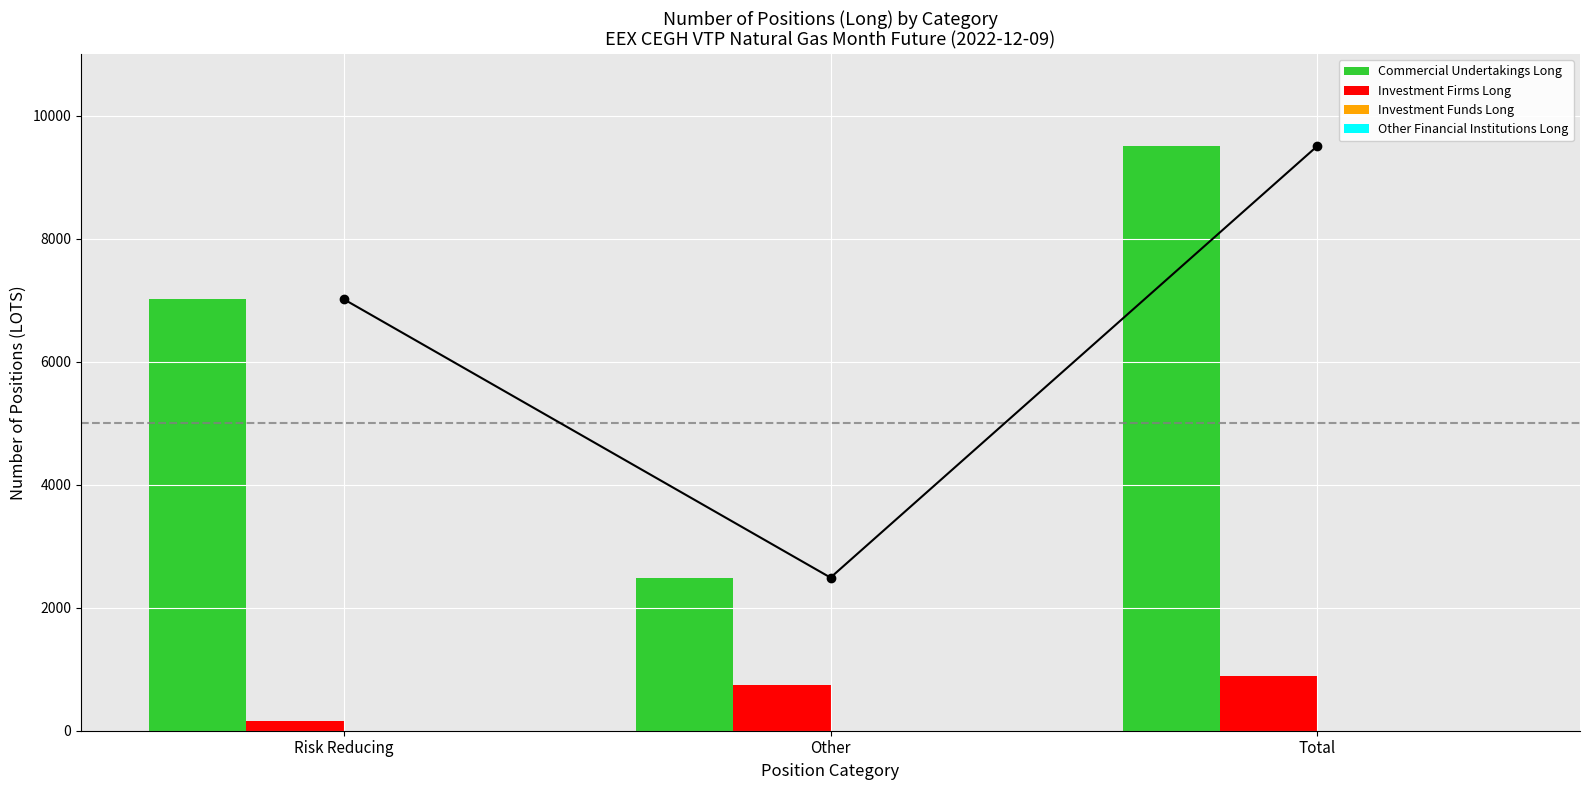

Reading left to right, list all the values displayed in this chart.

Commercial Undertakings Long: 7014	2489	9503
Investment Firms Long: 153	741	894
Investment Funds Long: 0	0	0
Other Financial Institutions Long: 0	0	0